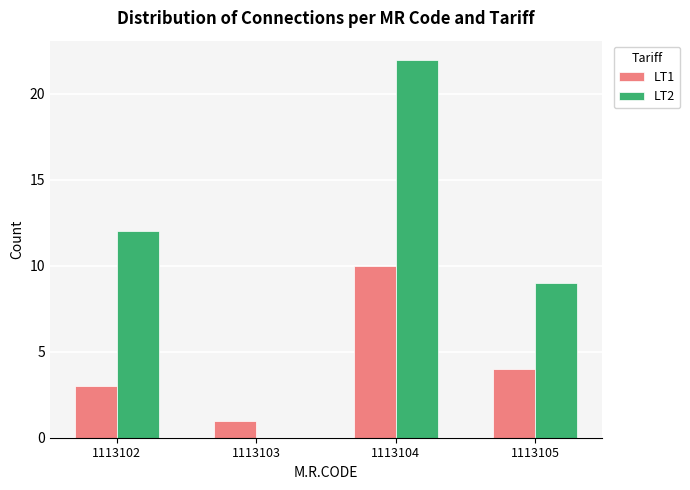

At which label is LT2 closest to 11?

1113102